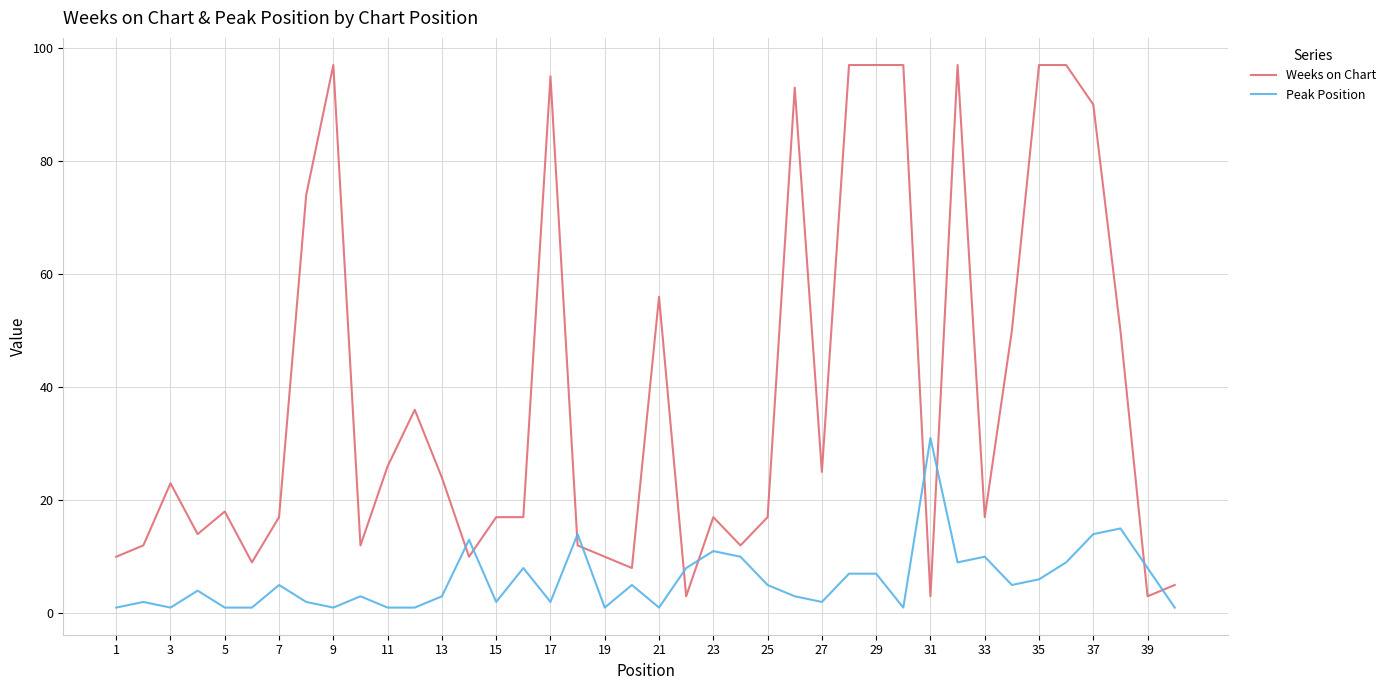

Rank the series by their average value, from lowest to highest.

Peak Position, Weeks on Chart